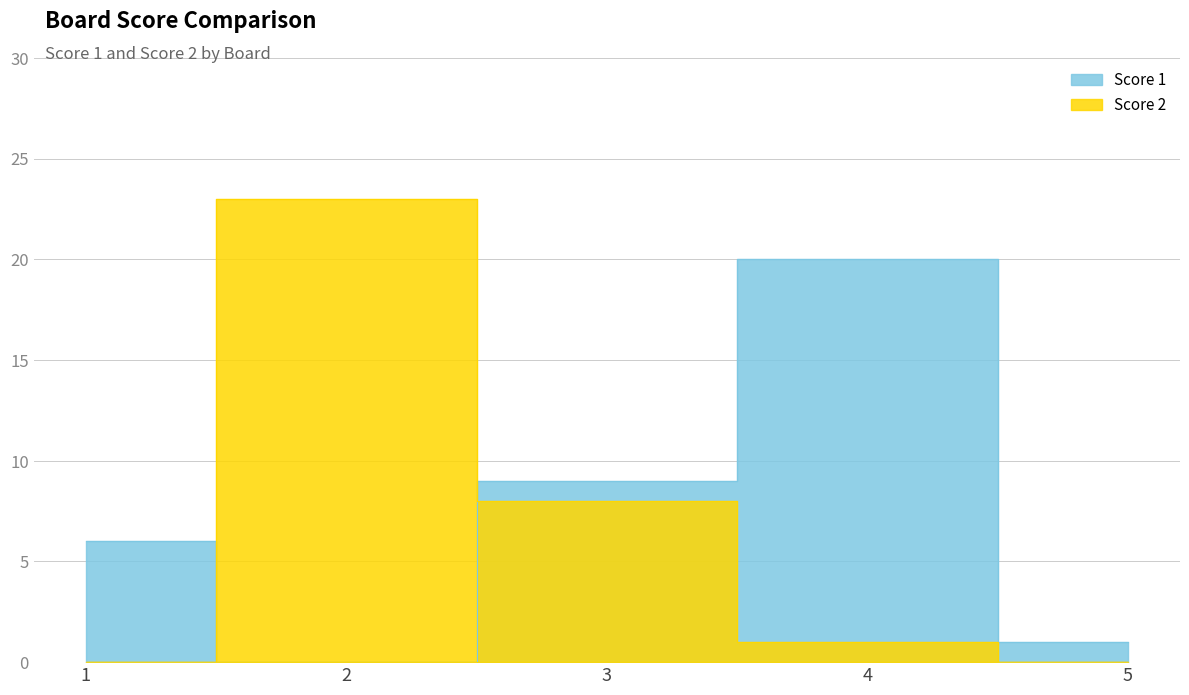

How many lines are shown in the chart?

2